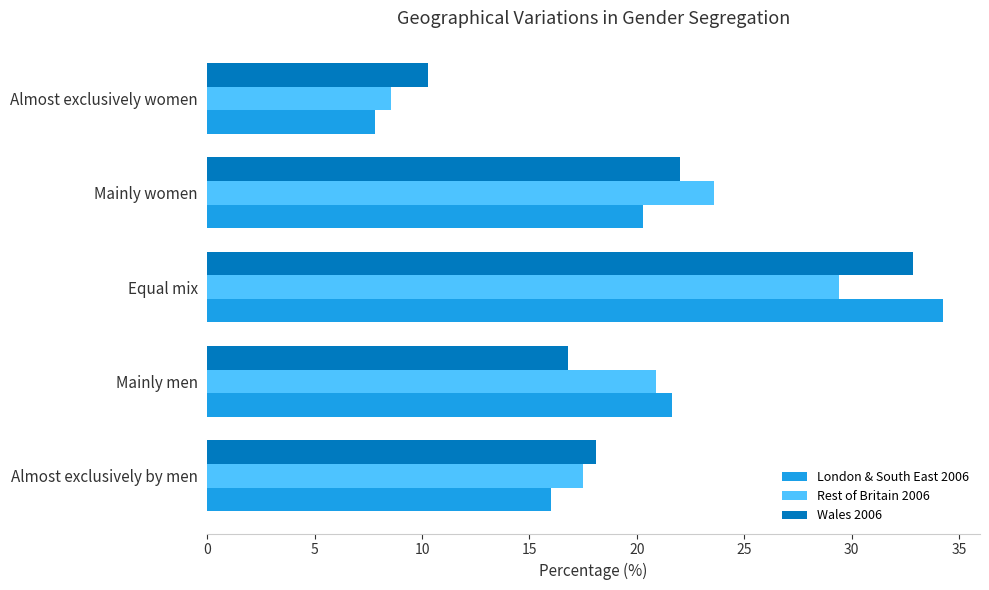

At which category is the sum across all series the highest?

Equal mix